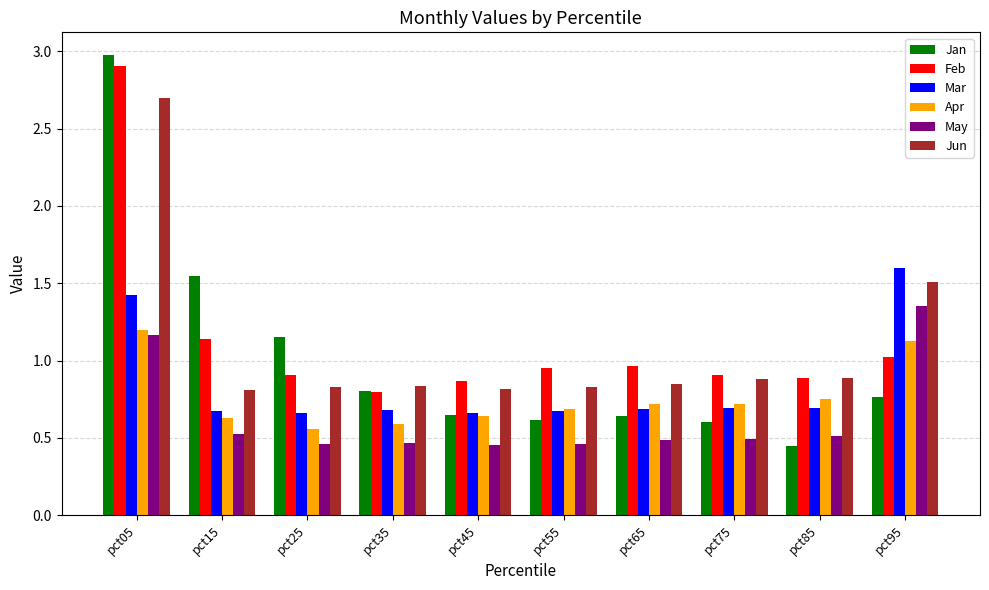

At which label does Feb reach its peak?

pct05